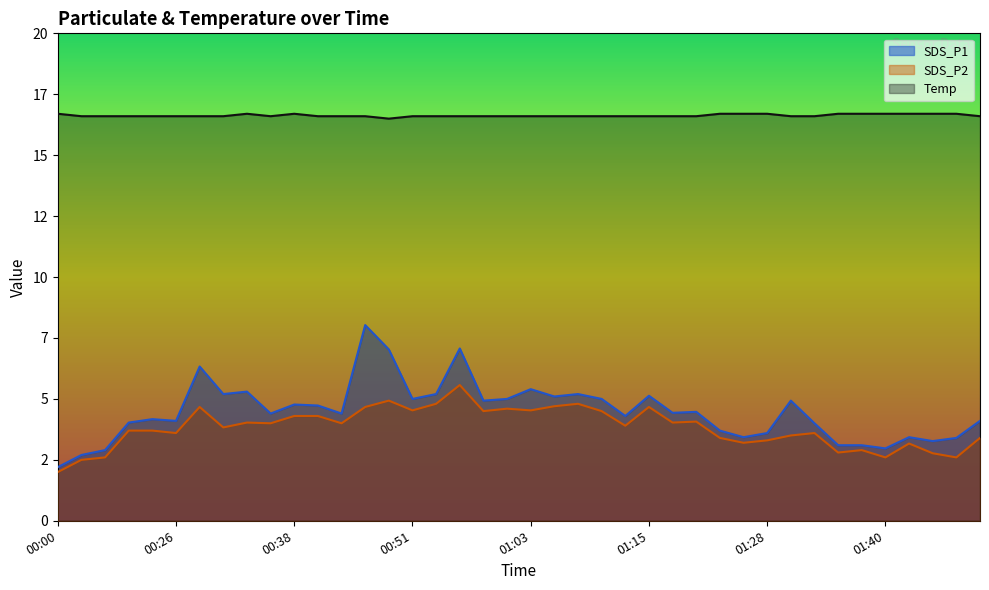

At which label does SDS_P1 reach its minimum?

00:00